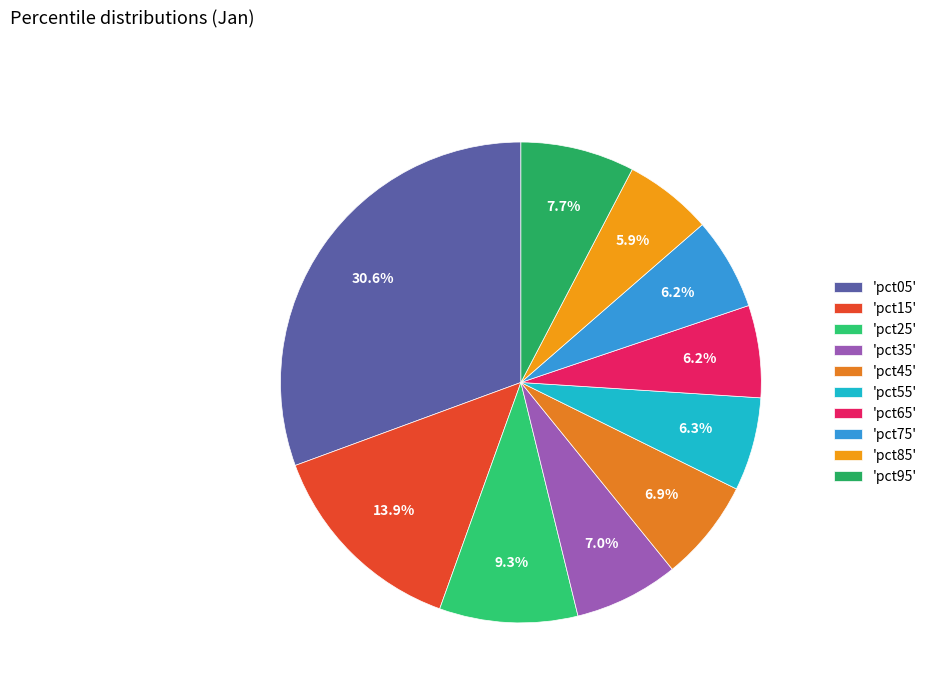

How many segments does this pie chart have?

10